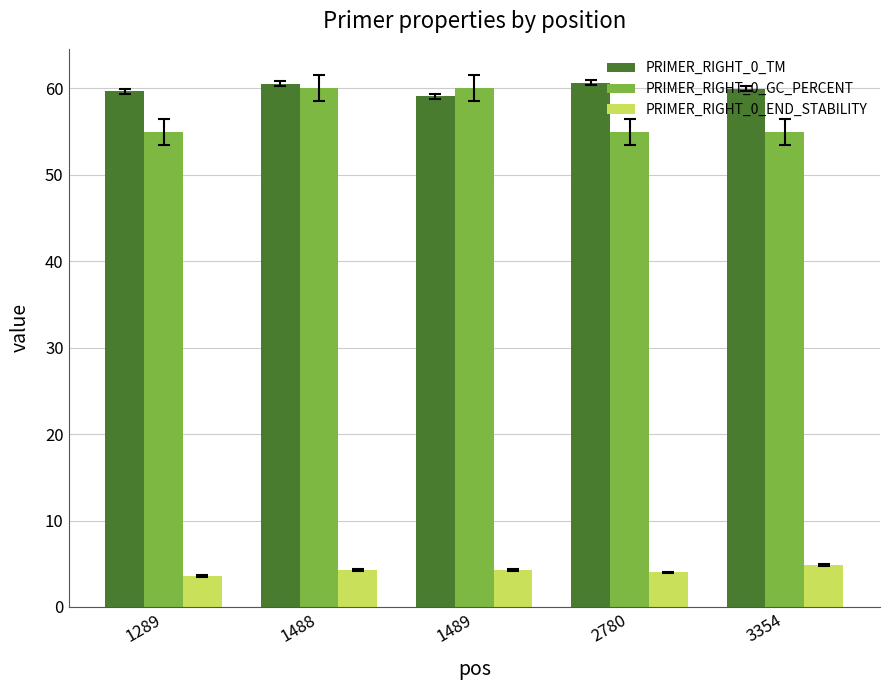

Rank the series by their maximum value, from lowest to highest.

PRIMER_RIGHT_0_END_STABILITY, PRIMER_RIGHT_0_GC_PERCENT, PRIMER_RIGHT_0_TM